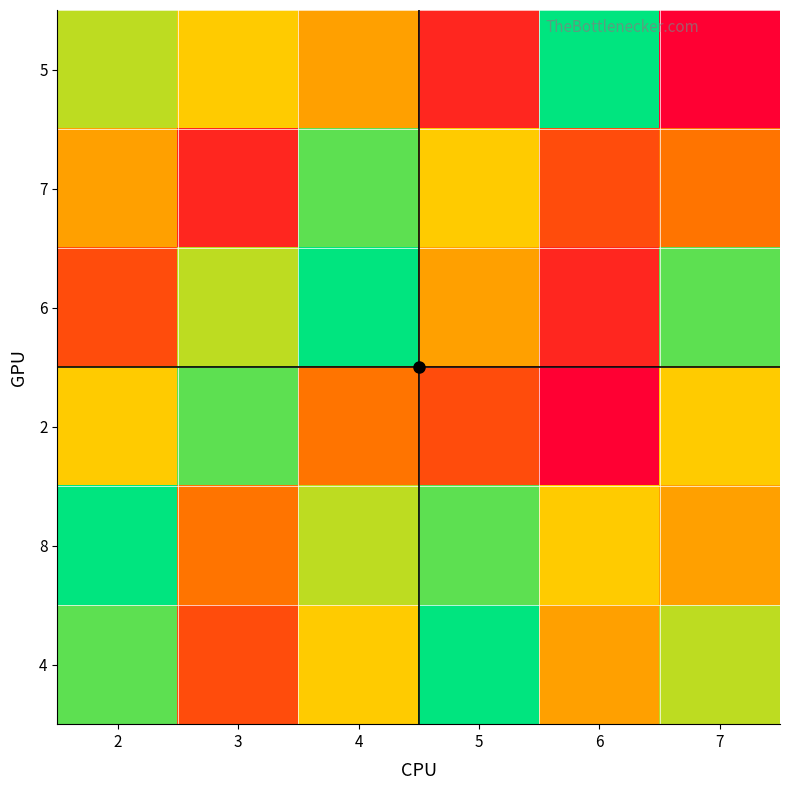

Reading left to right, what are all the values shown in this chart?

5: 2=7	3=6	4=5	5=2	6=9	7=1
7: 2=5	3=2	4=8	5=6	6=3	7=4
6: 2=3	3=7	4=9	5=5	6=2	7=8
2: 2=6	3=8	4=4	5=3	6=1	7=6
8: 2=9	3=4	4=7	5=8	6=6	7=5
4: 2=8	3=3	4=6	5=9	6=5	7=7